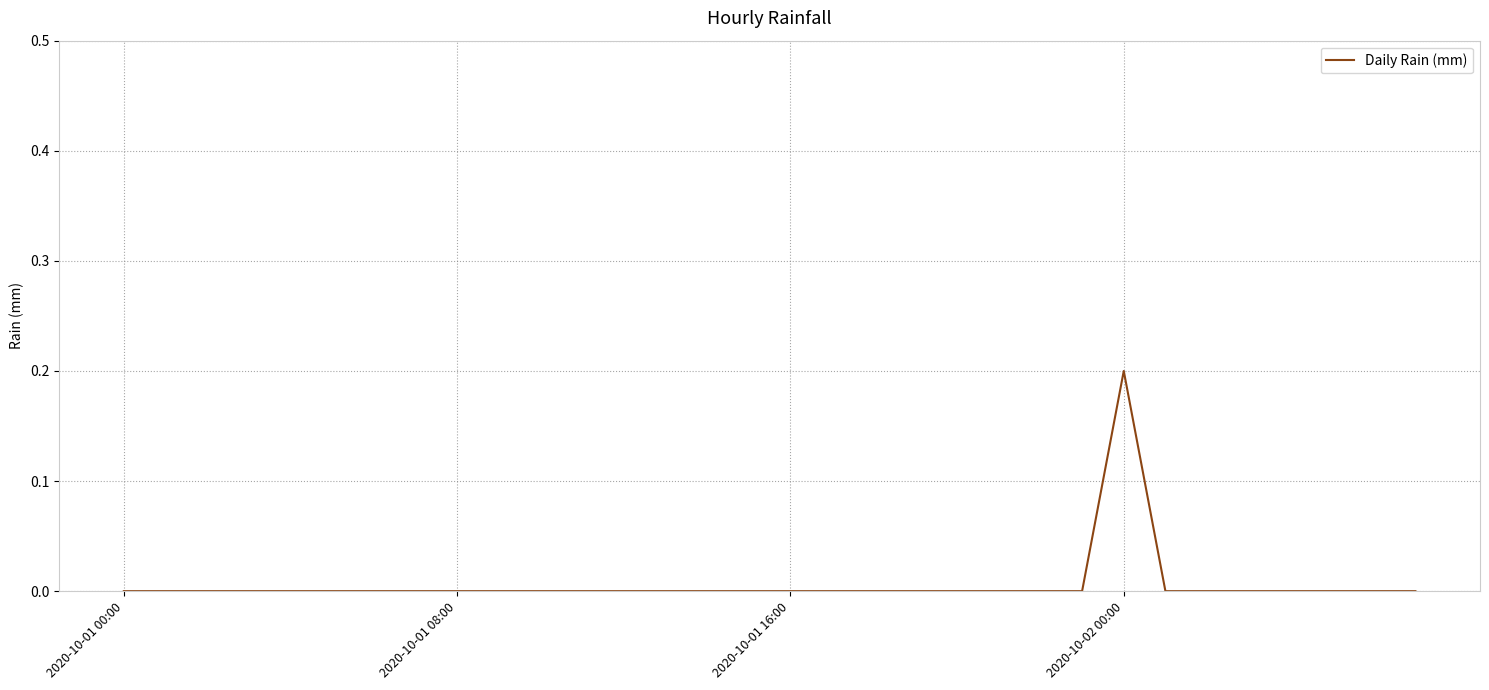

What is the label of the 12th point from the right?

20